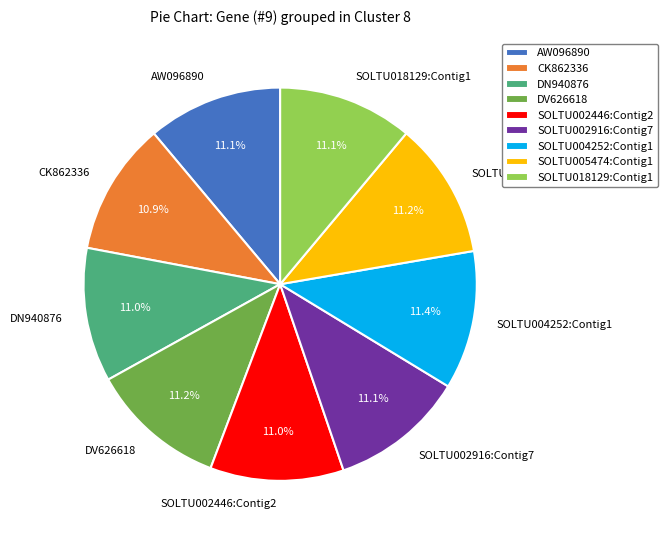

How many slices are in this pie chart?

9